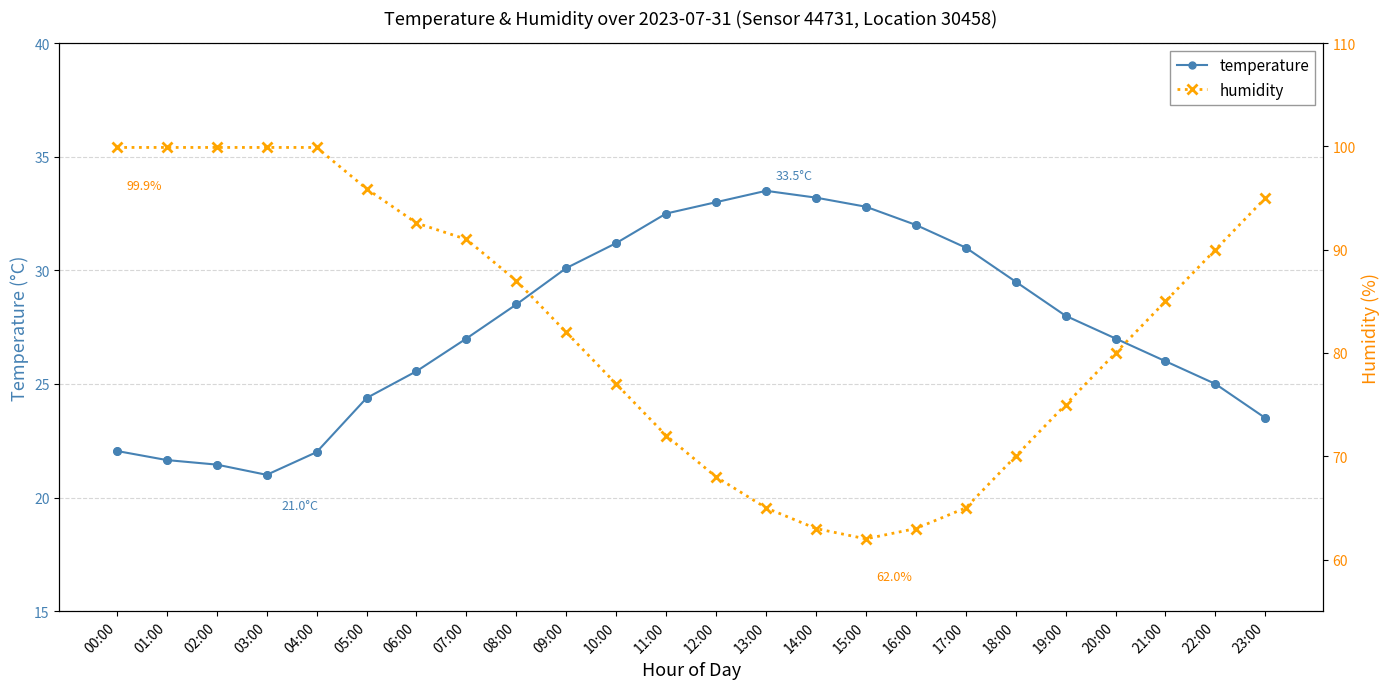

At which category is the sum across all series the highest?

00:00